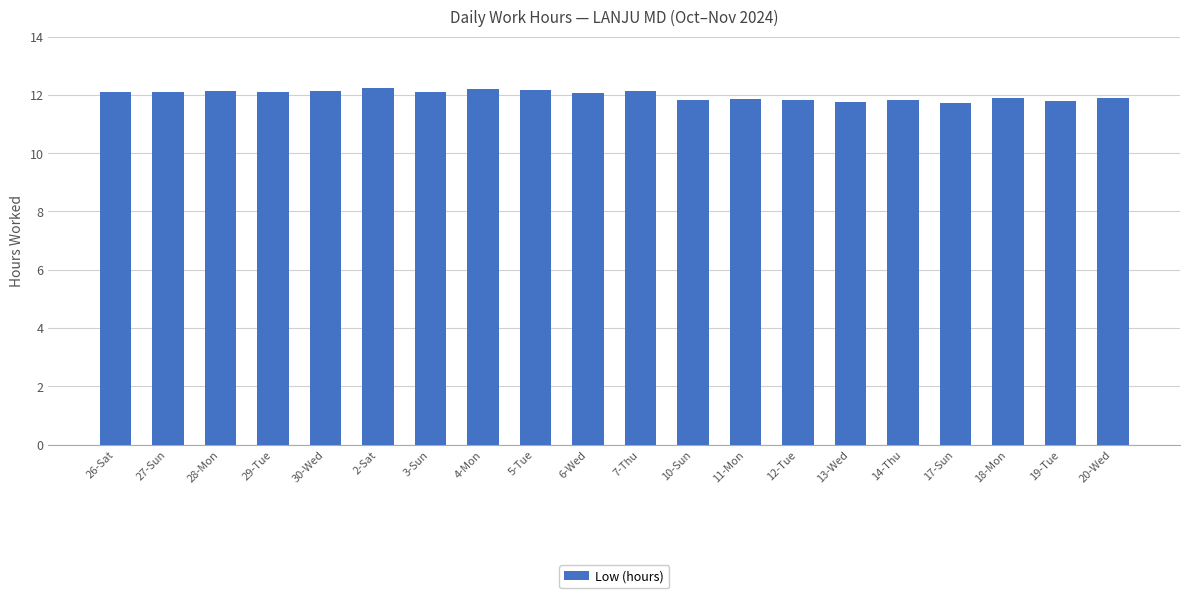

The value at 2-Sat is 3.6. True or false?

False